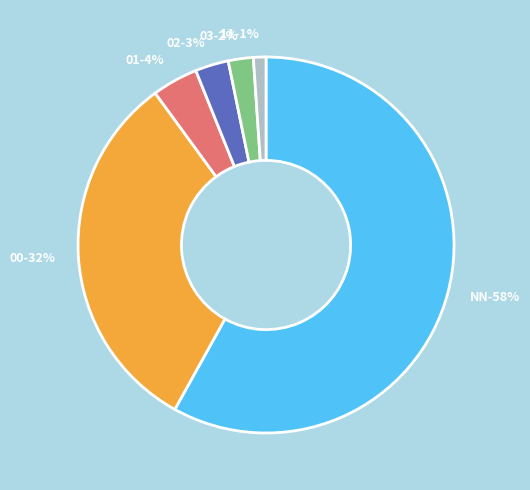

Rank the categories by value from highest to lowest.

NN, 00, 01, 02, 03, 11